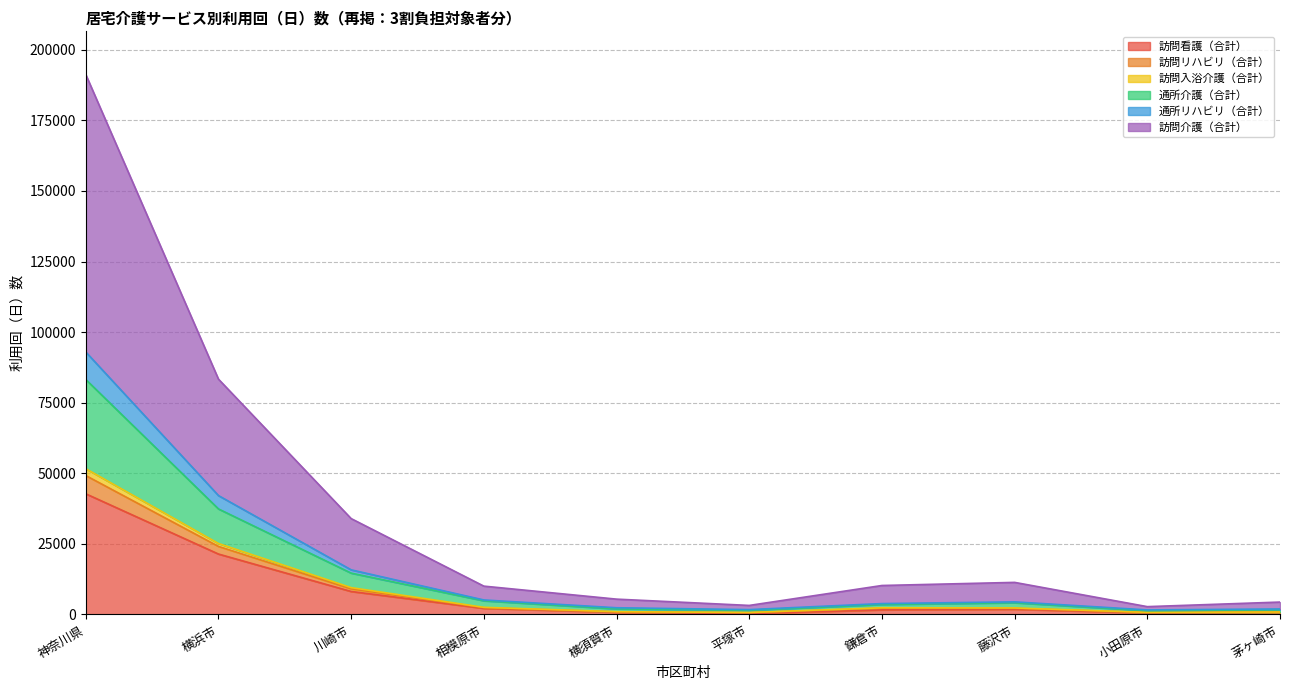

At which category is the sum across all series the highest?

神奈川県